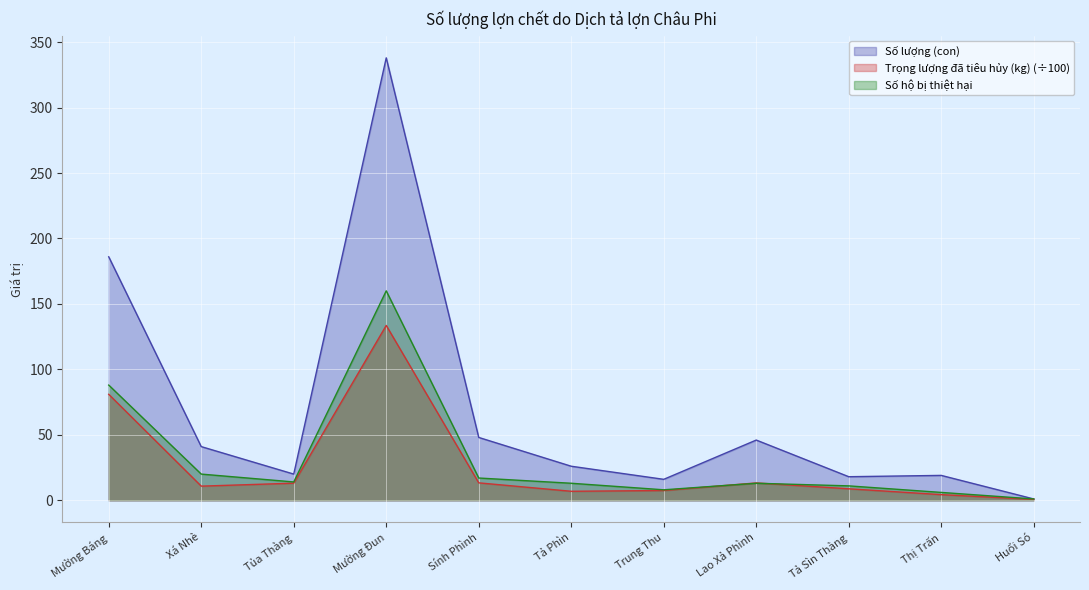

Rank the series by their maximum value, from highest to lowest.

Số lượng (con), Số hộ bị thiệt hại, Trọng lượng đã tiêu hủy (kg) (÷100)